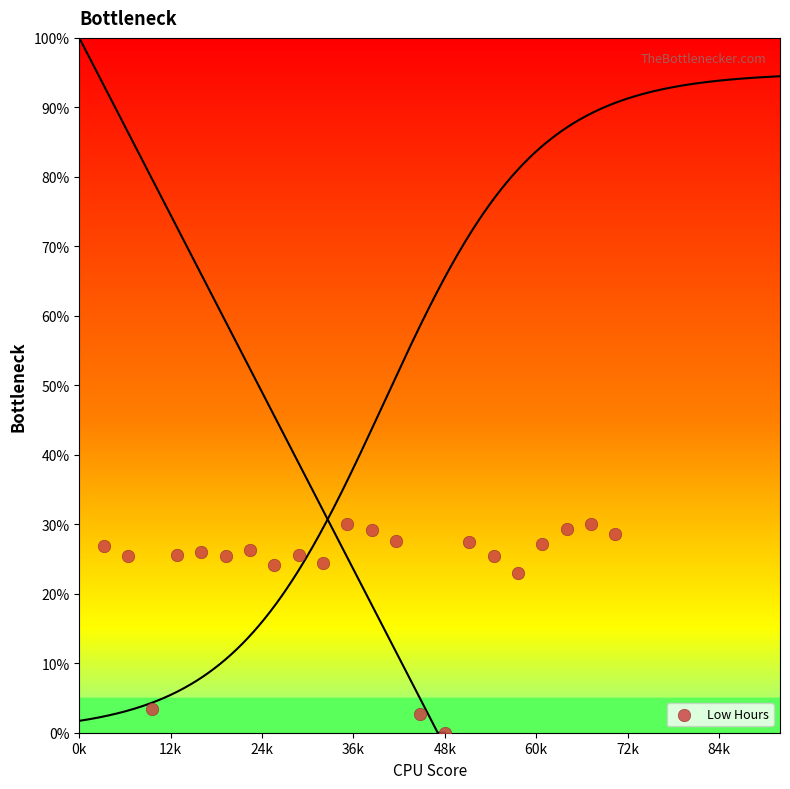

What Y value in the scatter plot is closest to 15?

23.0